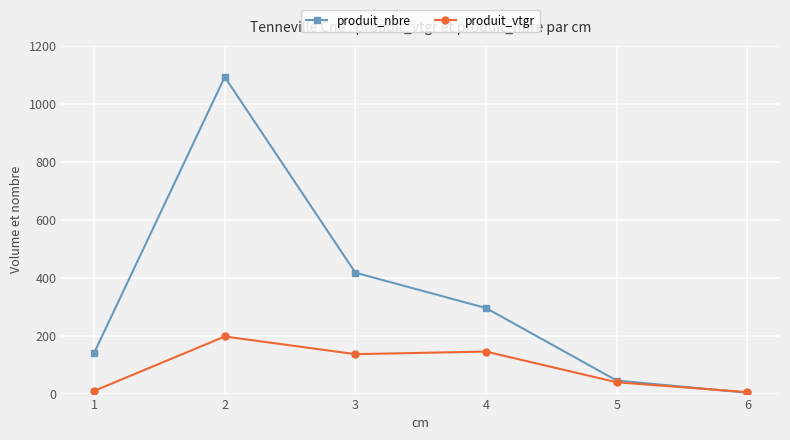

What is the spread (max minus min) of values at 2?

895.1